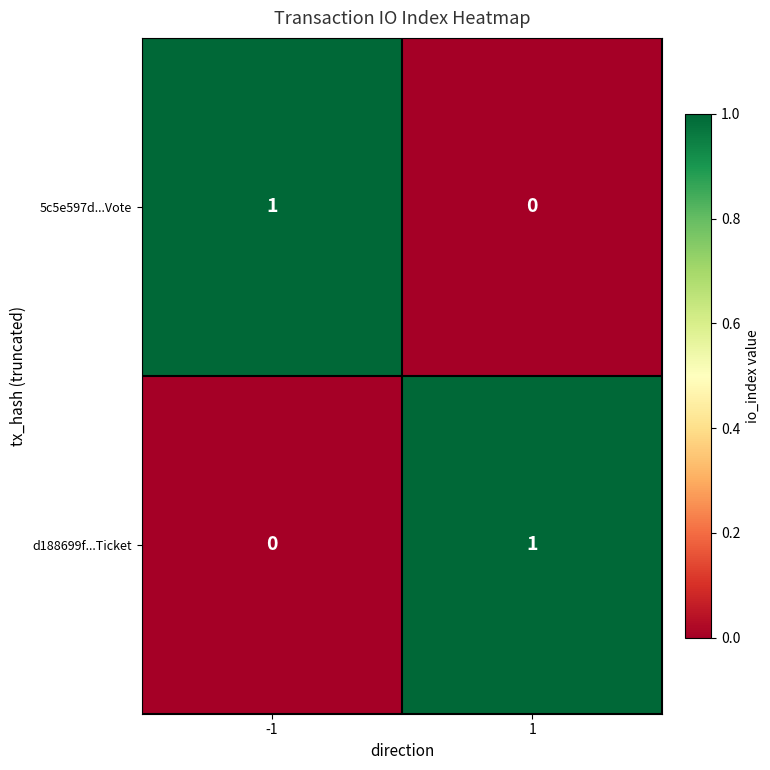

The 5c5e597d...Vote series shows 0 at 1. True or false?

True